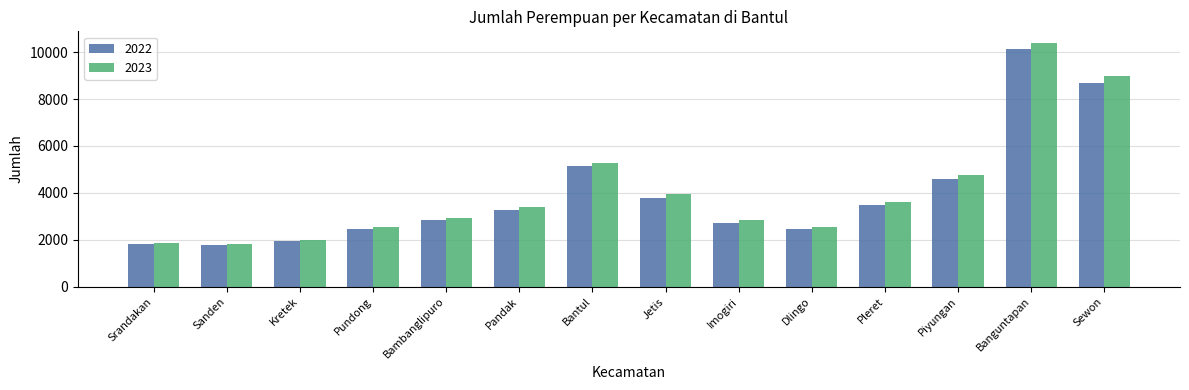

Which series has the largest range (max minus min)?

2023